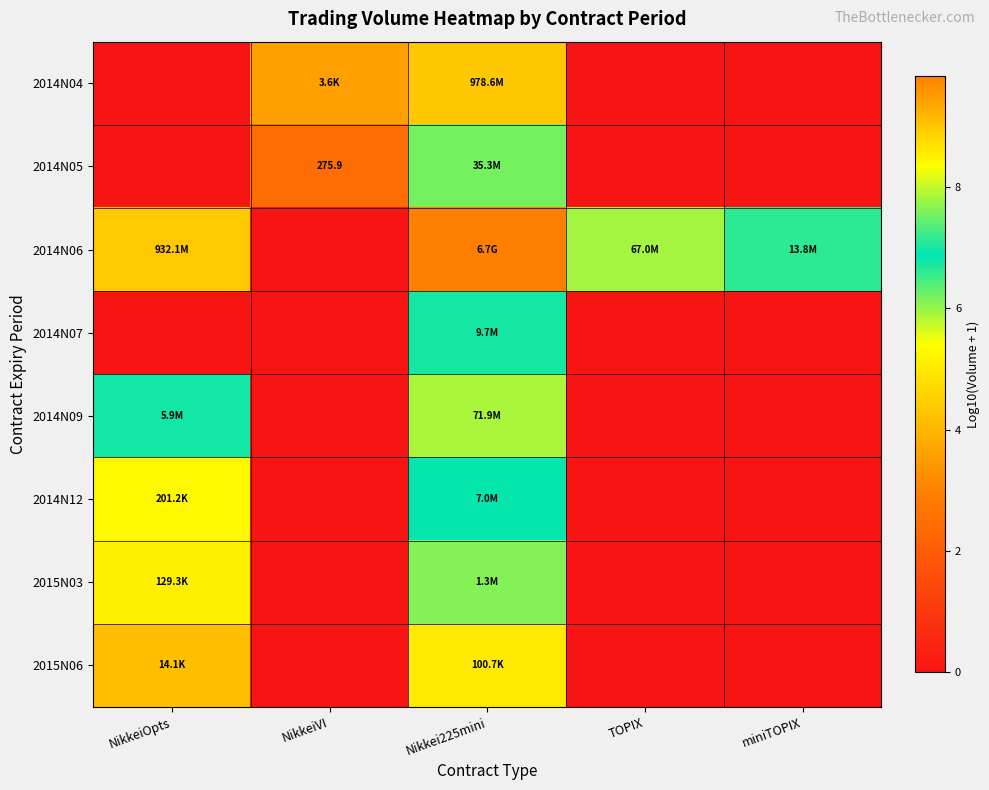

Rank the series at TOPIX from lowest to highest value.

2014N04, 2014N05, 2014N07, 2014N09, 2014N12, 2015N03, 2015N06, 2014N06